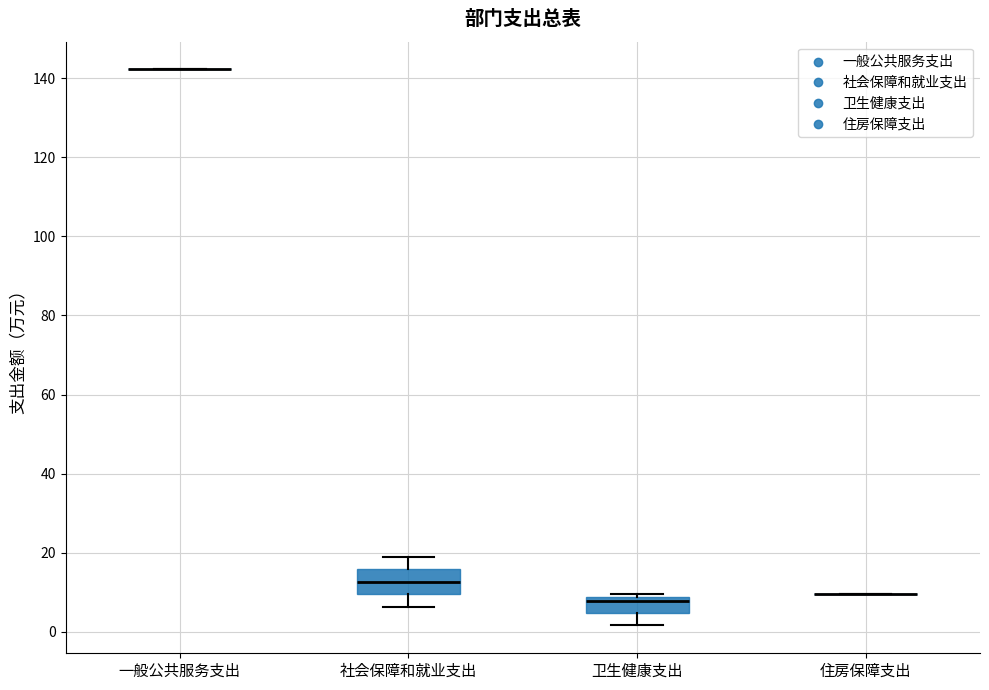

Reading left to right, transcribe this box plot: for each box, give where its median line is, the range the box spans, and where its two whiskers end, as read against the y-axis. The values are not printed on the chart, so give them approximately, as read against the axis.

一般公共服务支出: box collapsed to a line at 142, whiskers 142 to 142
社会保障和就业支出: median 12, box 10 to 16, whiskers 6 to 18
卫生健康支出: median 8 (just below the box's upper edge), box 4 to 8, whiskers 2 to 10
住房保障支出: box collapsed to a line at 10, whiskers 10 to 10